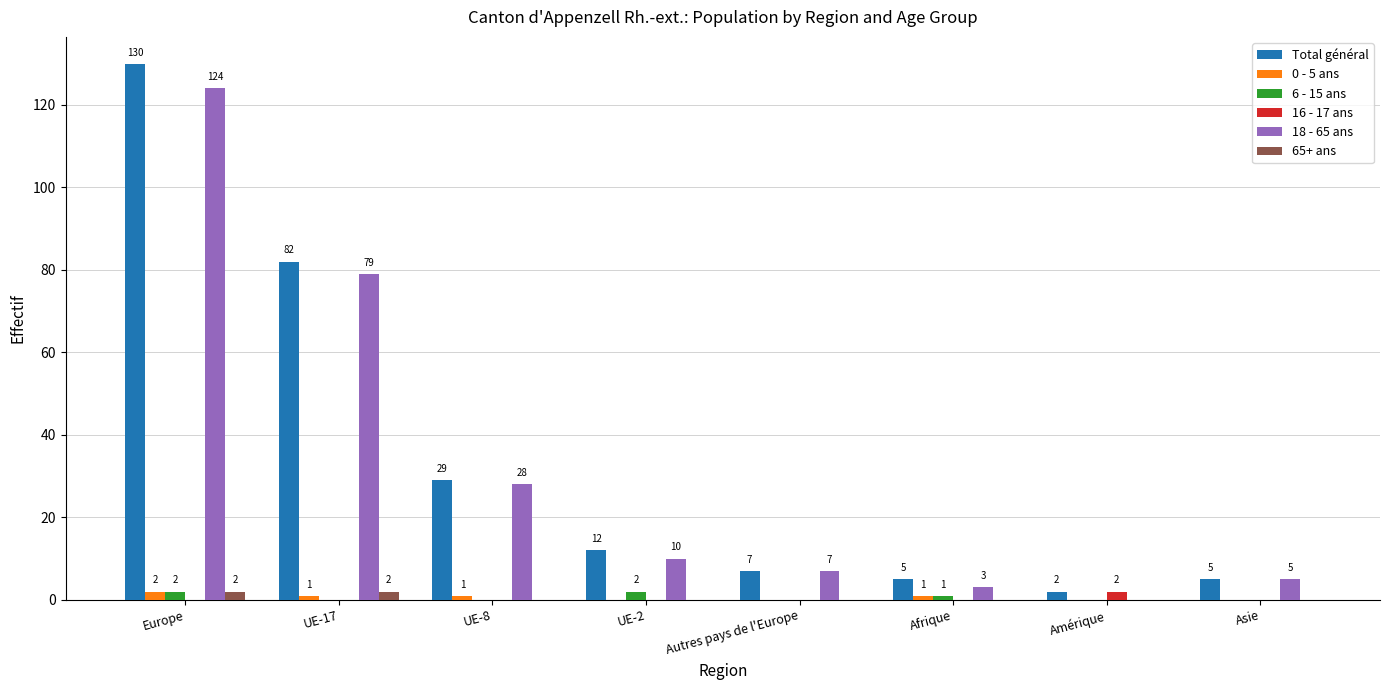

At which label does 0 - 5 ans reach its peak?

Europe